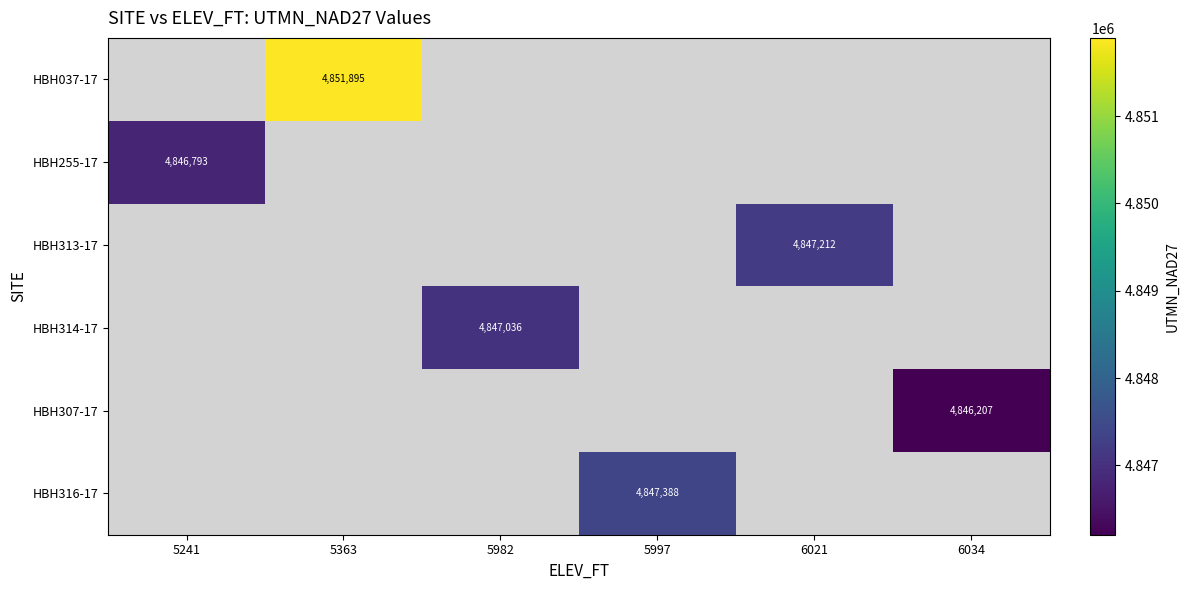

How many series are shown in this chart?

6